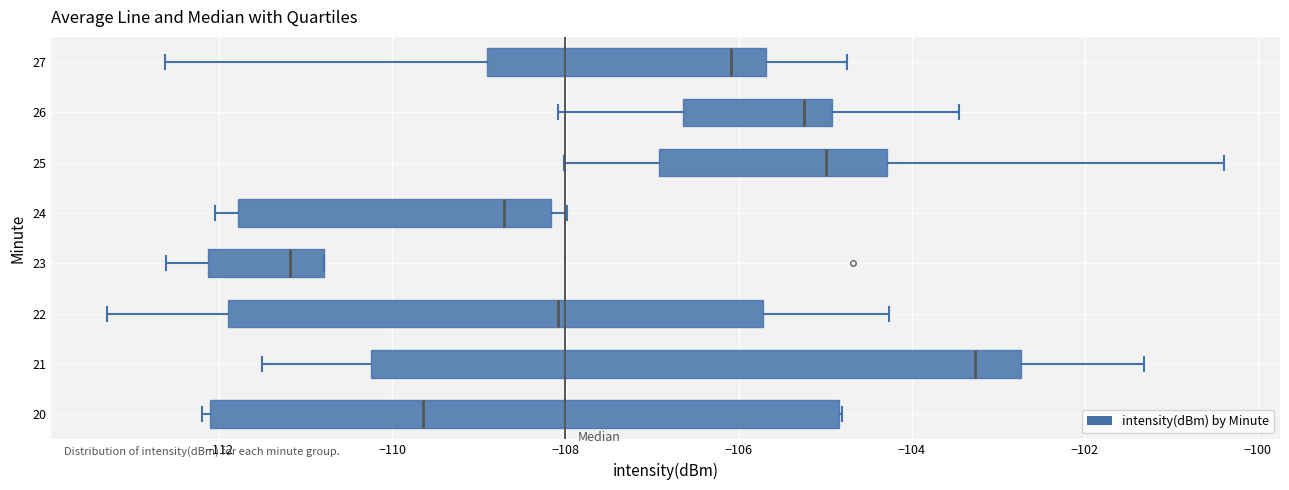

Reading bottom to top, transcribe this box plot: for each box, give where its median line is, the range the box spans, and where its two whiskers end, as read against the x-axis. The values are not printed on the chart, so give them approximately, as read against the axis.

20: median -109.6, box -112.2 to -104.8, whiskers -112.2 (just left of the box's left edge) to -104.8
21: median -103.2, box -110.2 to -102.8, whiskers -111.6 to -101.4
22: median -108.0, box -111.8 to -105.8, whiskers -113.2 to -104.2
23: median -111.2, box -112.2 to -110.8, whiskers -112.6 to -110.8
24: median -108.8, box -111.8 to -108.2, whiskers -112.0 to -108.0
25: median -105.0, box -107.0 to -104.2, whiskers -108.0 to -100.4
26: median -105.2, box -106.6 to -105.0, whiskers -108.0 to -103.4
27: median -106.0, box -109.0 to -105.6, whiskers -112.6 to -104.8